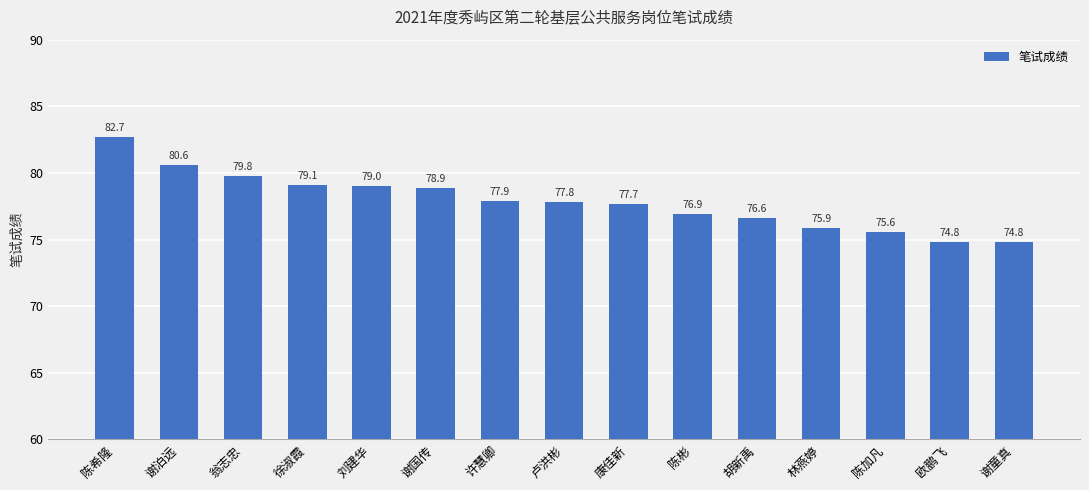

At which label is the value closest to 78?

许慧卿